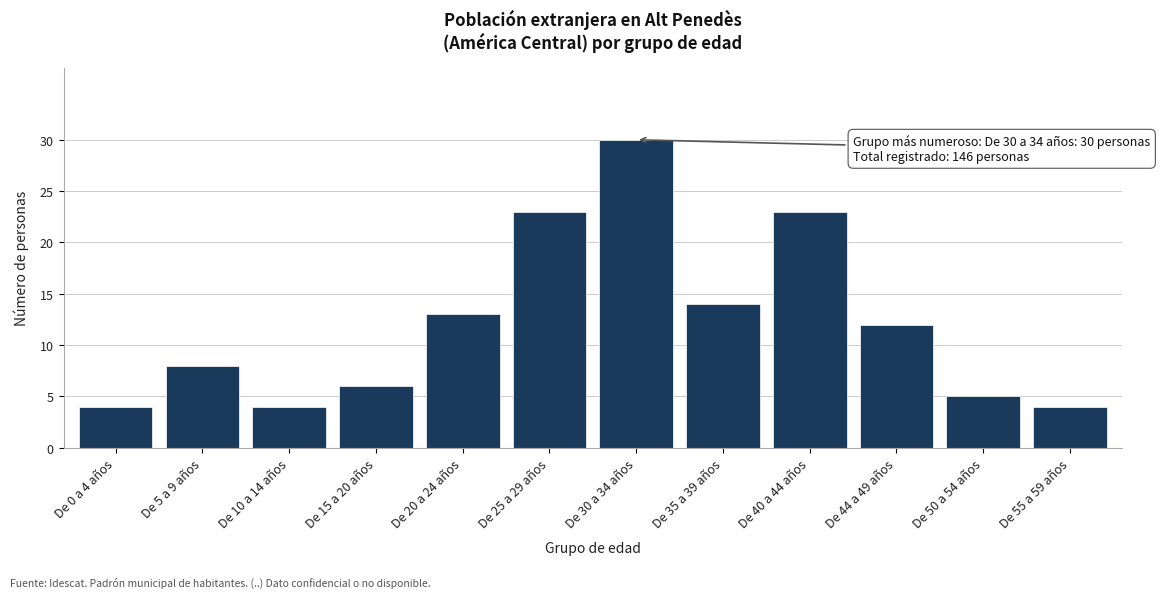

Reading left to right, extract all data points from this chart.

De 0 a 4 años=4	De 5 a 9 años=8	De 10 a 14 años=4	De 15 a 20 años=6	De 20 a 24 años=13	De 25 a 29 años=23	De 30 a 34 años=30	De 35 a 39 años=14	De 40 a 44 años=23	De 44 a 49 años=12	De 50 a 54 años=5	De 55 a 59 años=4